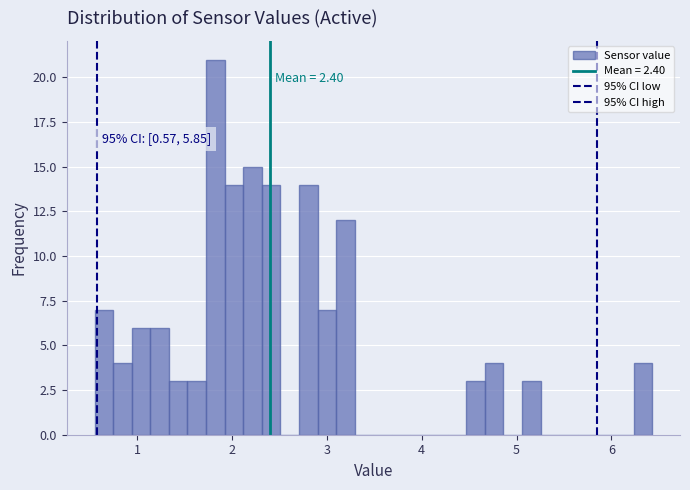

Around what value on the x-axis is the tallest bar? Give the approximate position of its centre, as read against the axis.

1.8